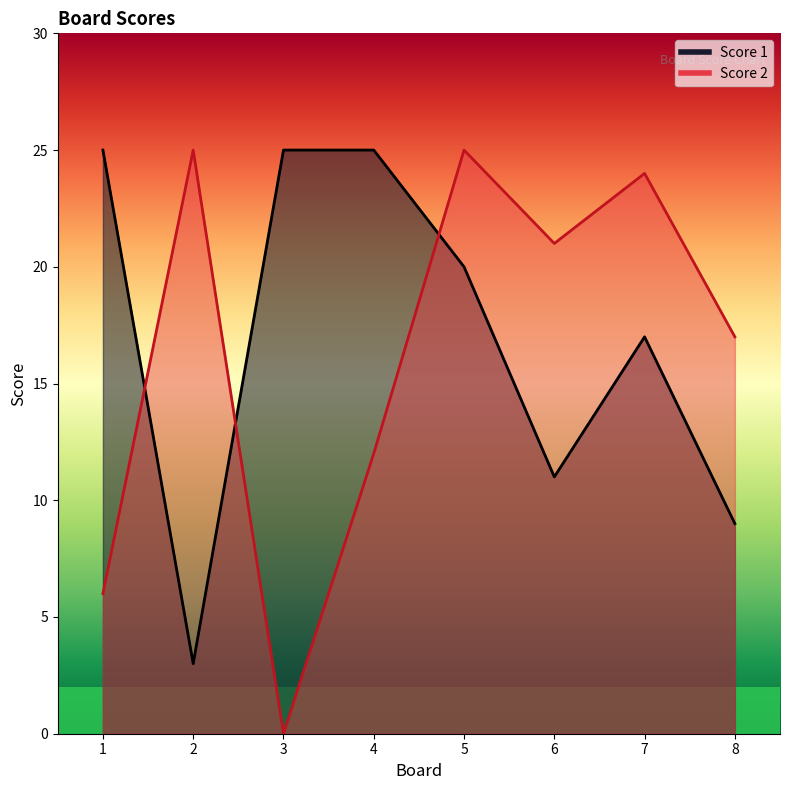

Reading right to left, transcribe all the data shown in this chart.

Score 1: 8=9	7=17	6=11	5=20	4=25	3=25	2=3	1=25
Score 2: 8=17	7=24	6=21	5=25	4=12	3=0	2=25	1=6